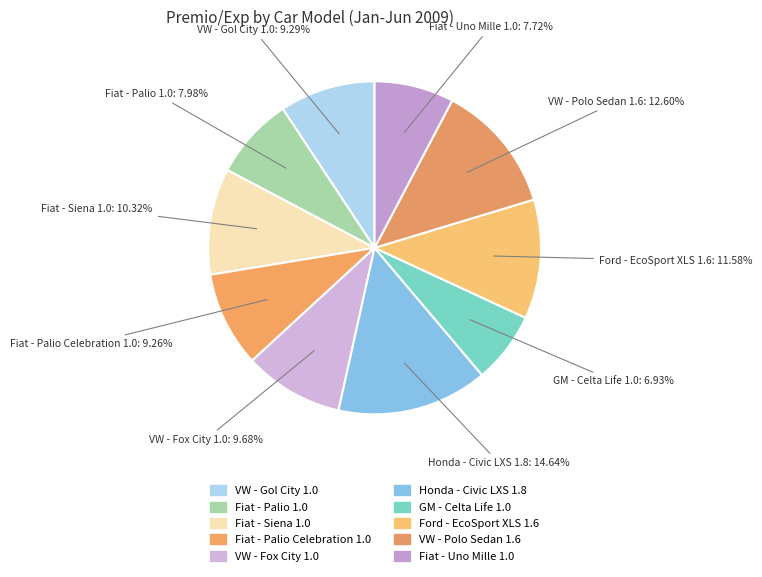

Combined, what portion of the pie is Honda - Civic LXS 1.8 and Fiat - Palio Celebration 1.0?

23.9%